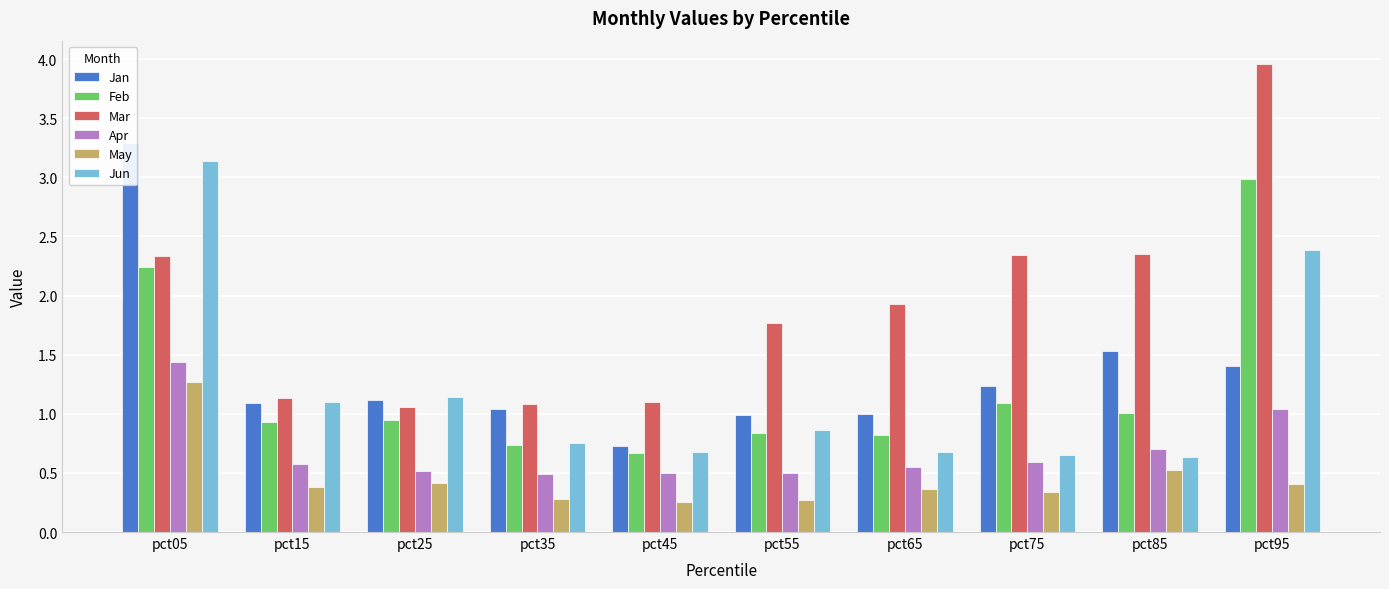

What is the sum of all Mar values?

19.1